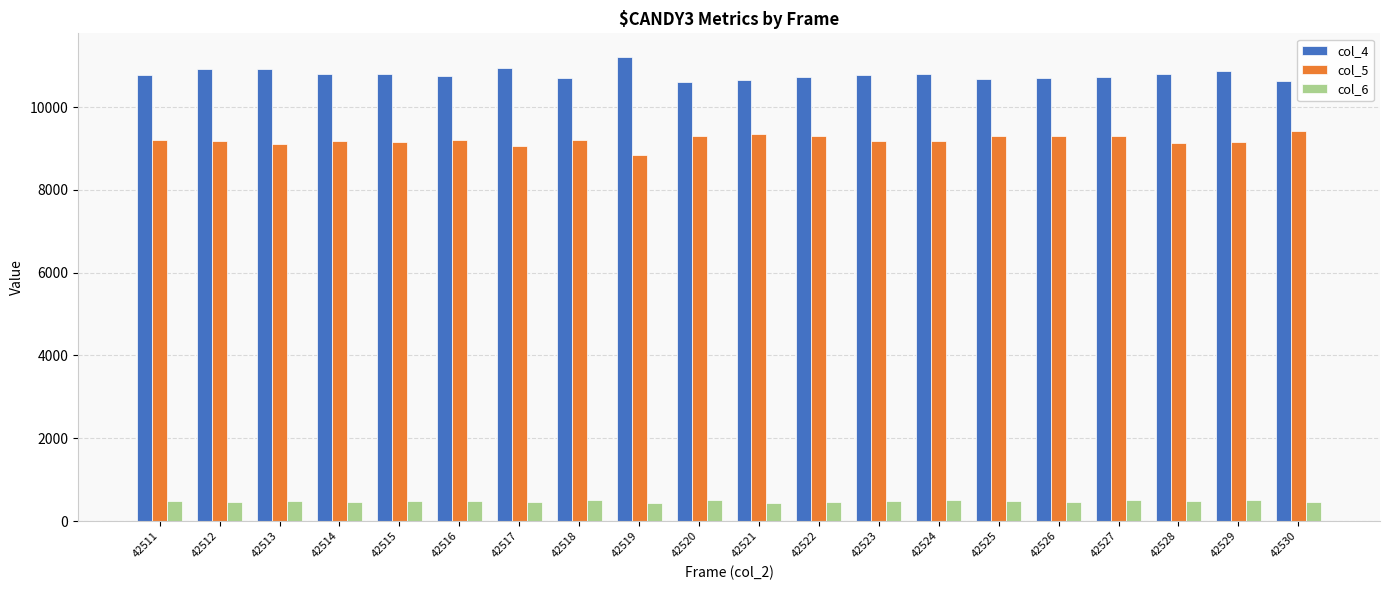

What is the total value across all series at 42519?

20488